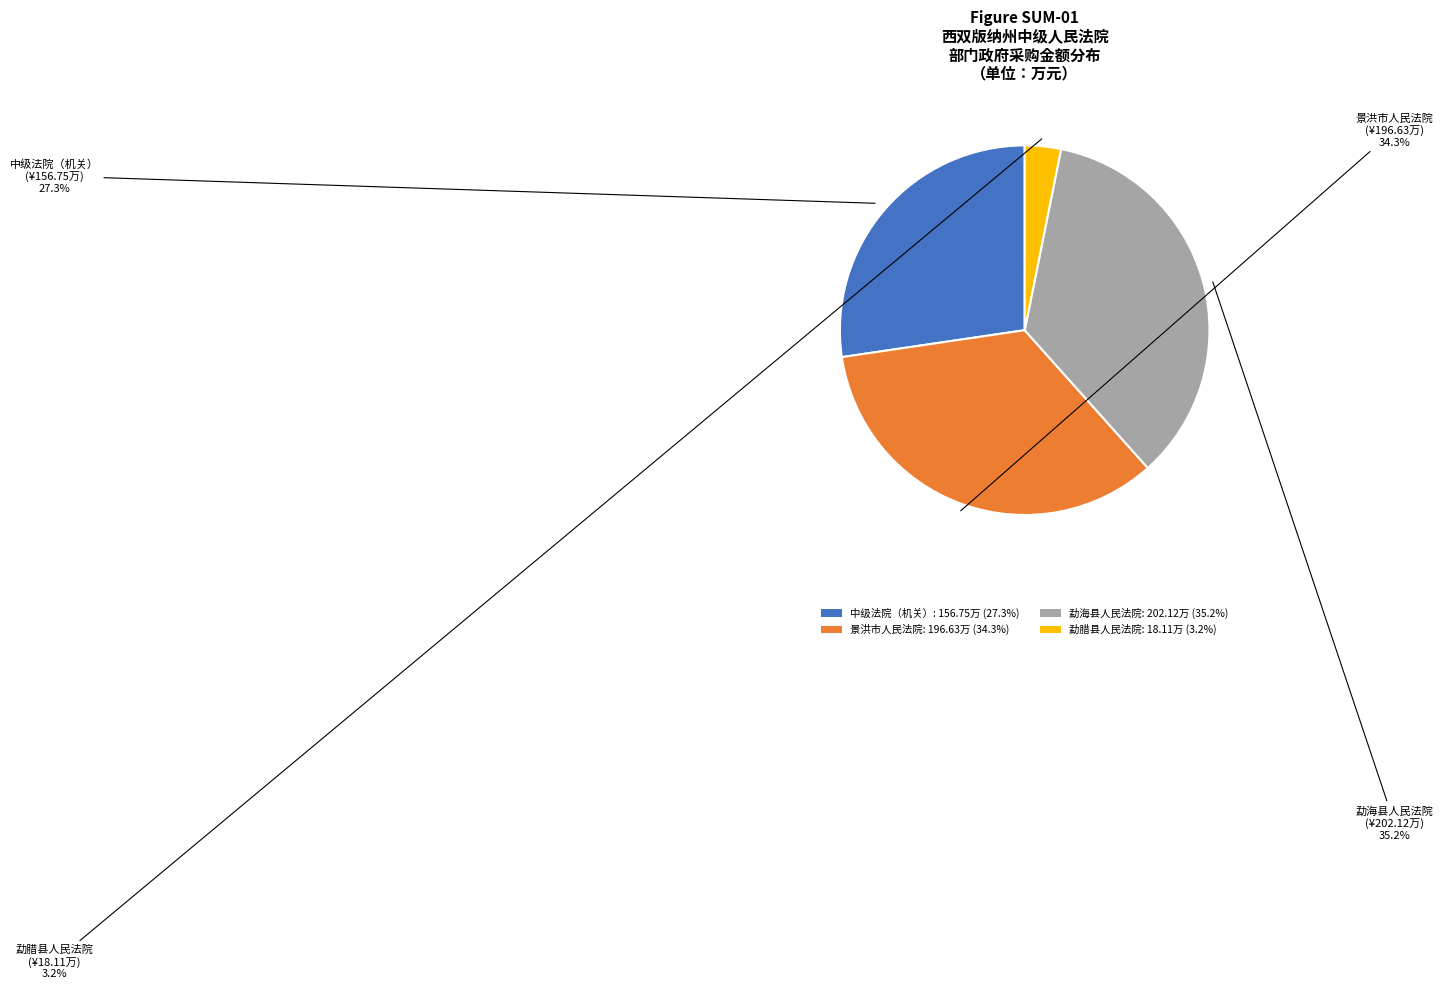

How much of the chart is everything except 景洪市人民法院: 196.63万 (34.3%)?

65.7%